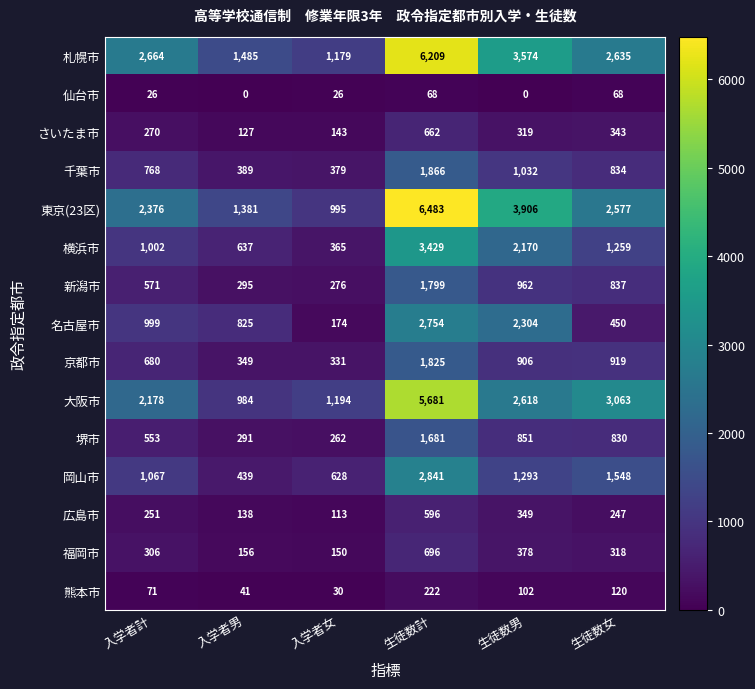

At which label does さいたま市 reach its minimum?

入学者男